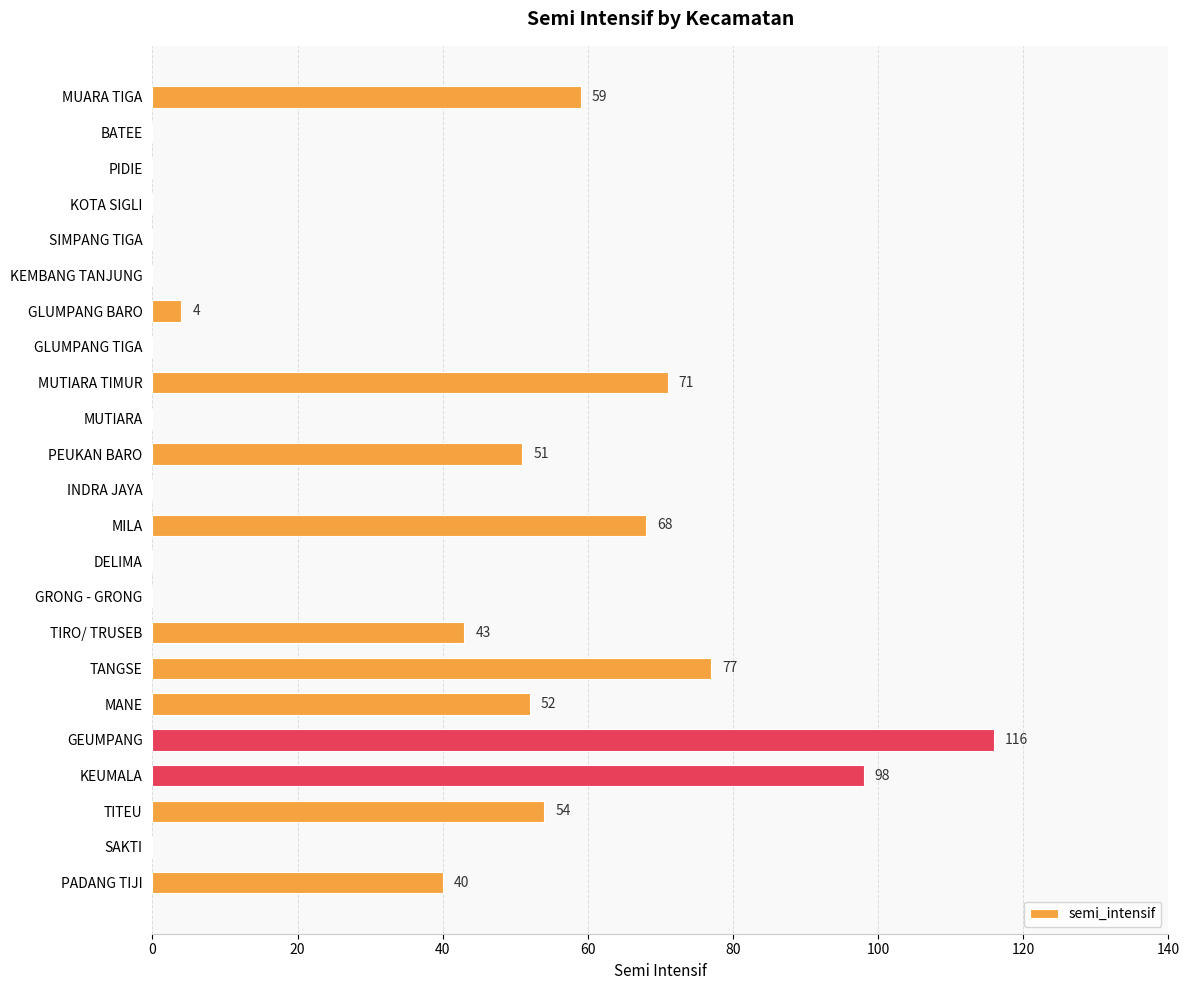

What is the change in value from MUTIARA to TIRO/ TRUSEB?

+43